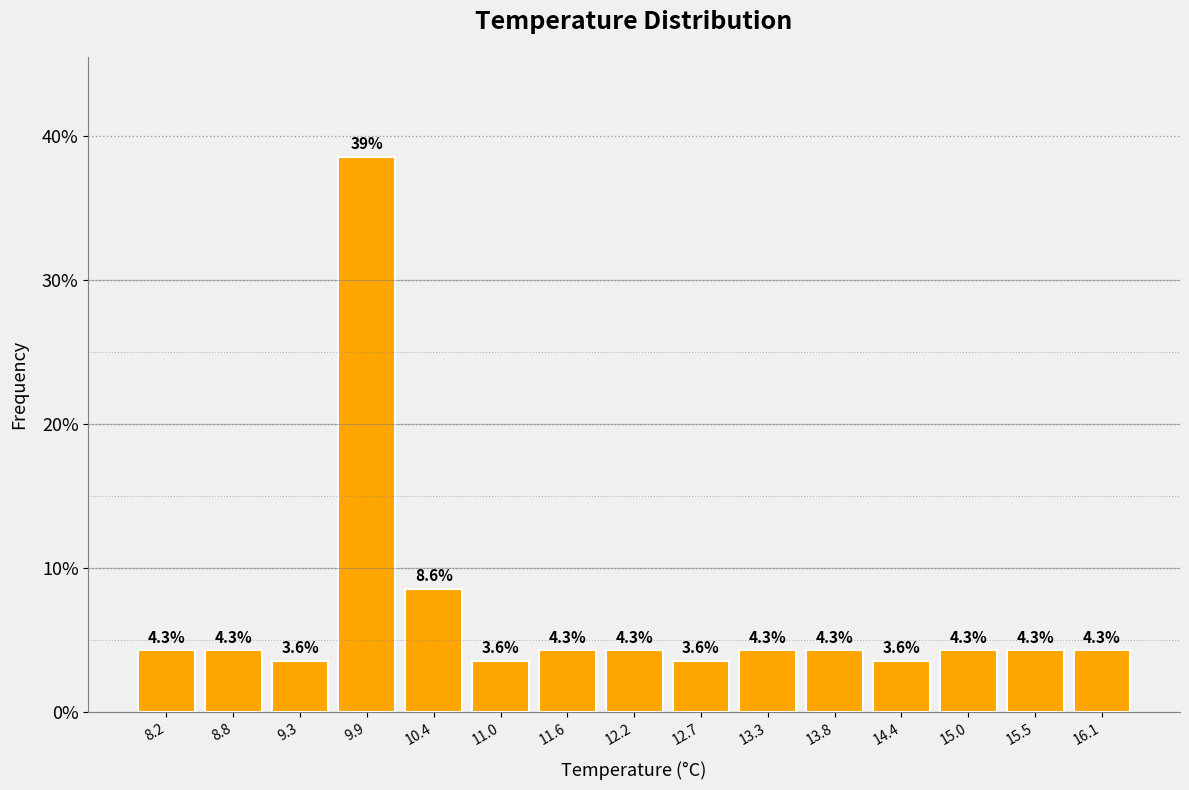

Which range on the x-axis has the tallest bar?

9.6 to 10.2